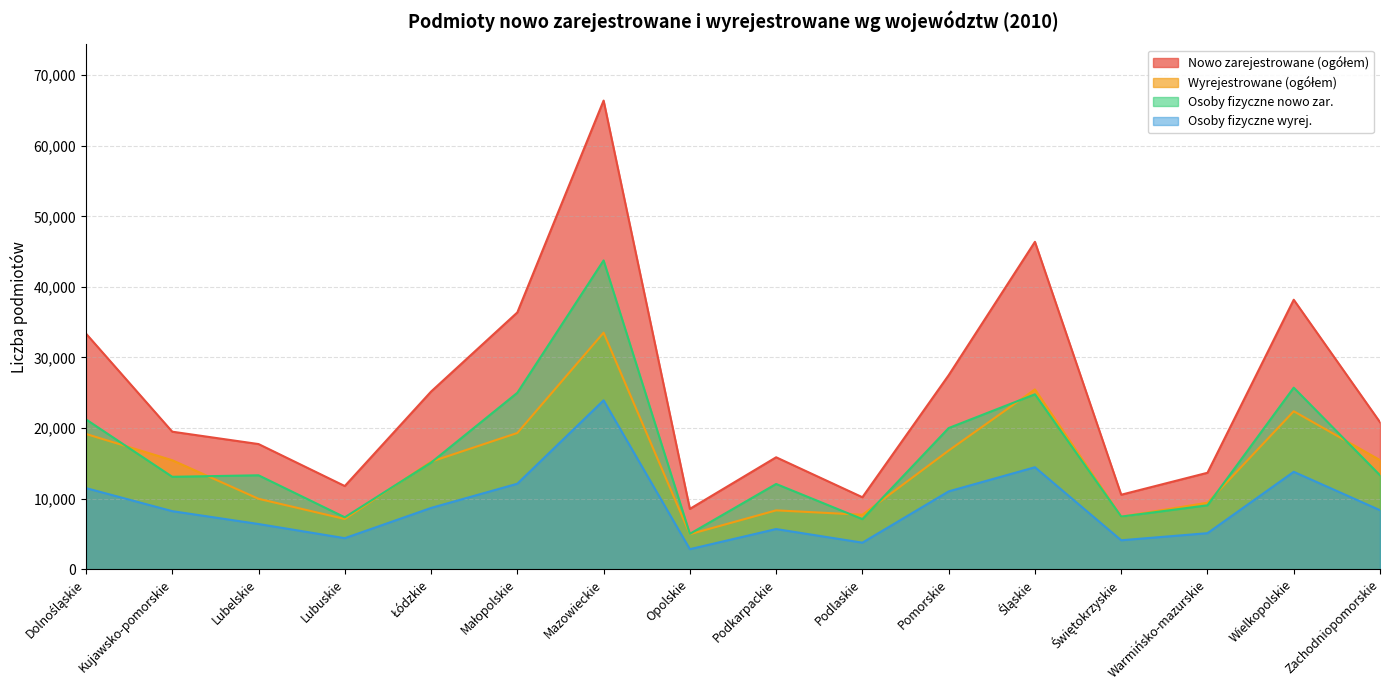

What value does the Osoby fizyczne nowo zar. series have at Pomorskie, to the nearest 10?

20000